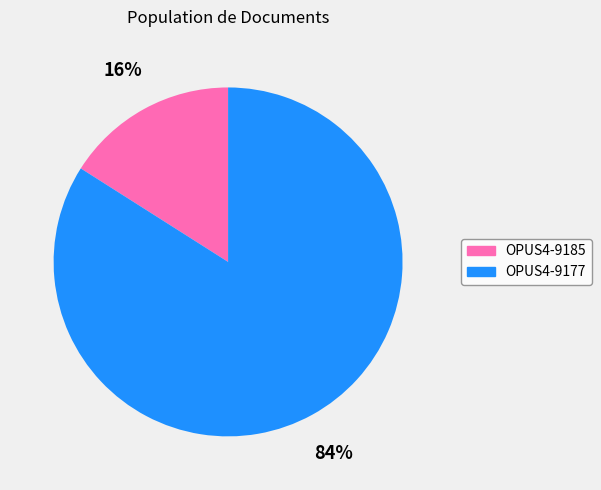

What is the largest slice in the pie chart?

OPUS4-9177